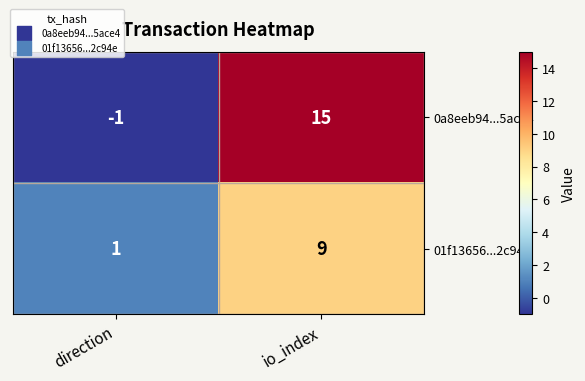

Which series has the largest total across all categories?

0a8eeb94...5ace4